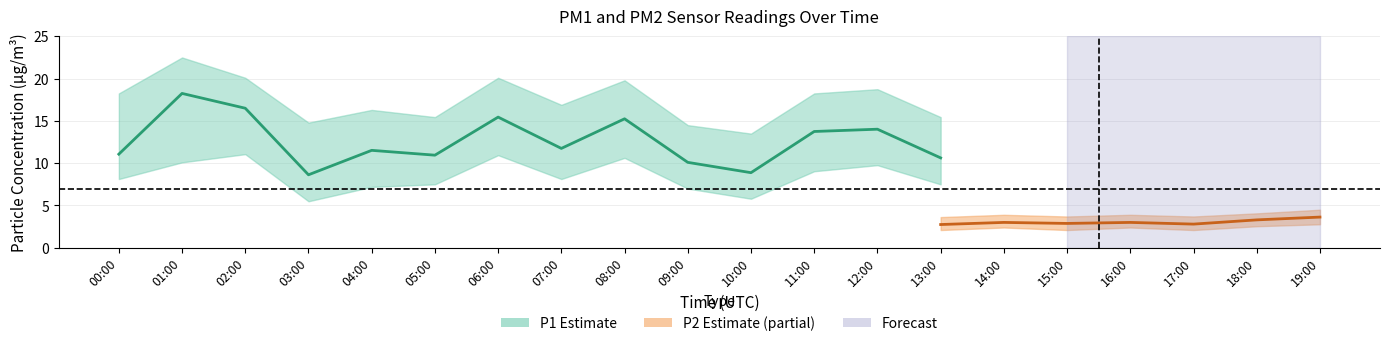

True or false: P2_upper and P1_lower intersect in this chart.

False